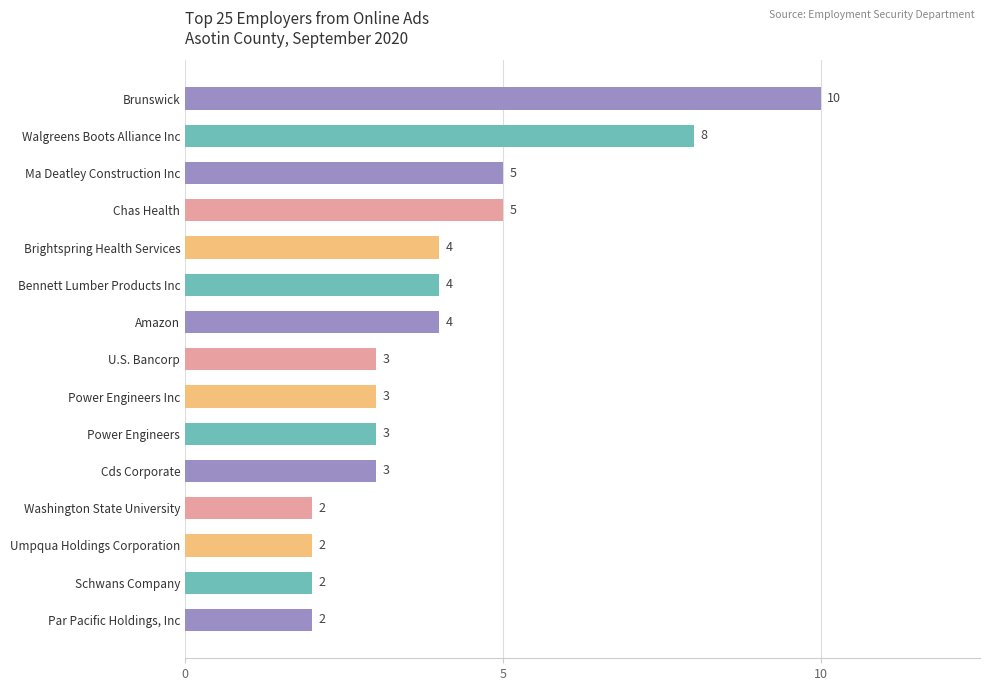

Reading bottom to top, extract all data points from this chart.

2	2	2	2	3	3	3	3	4	4	4	5	5	8	10